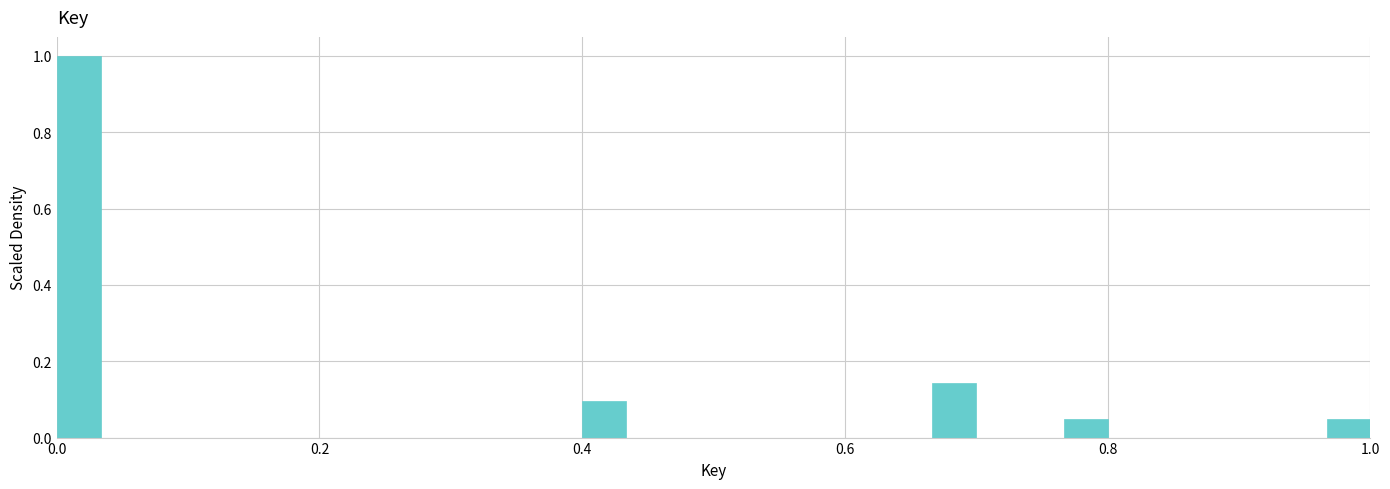

Read against the x-axis, roughly where is the centre of the tallest bar?

0.02